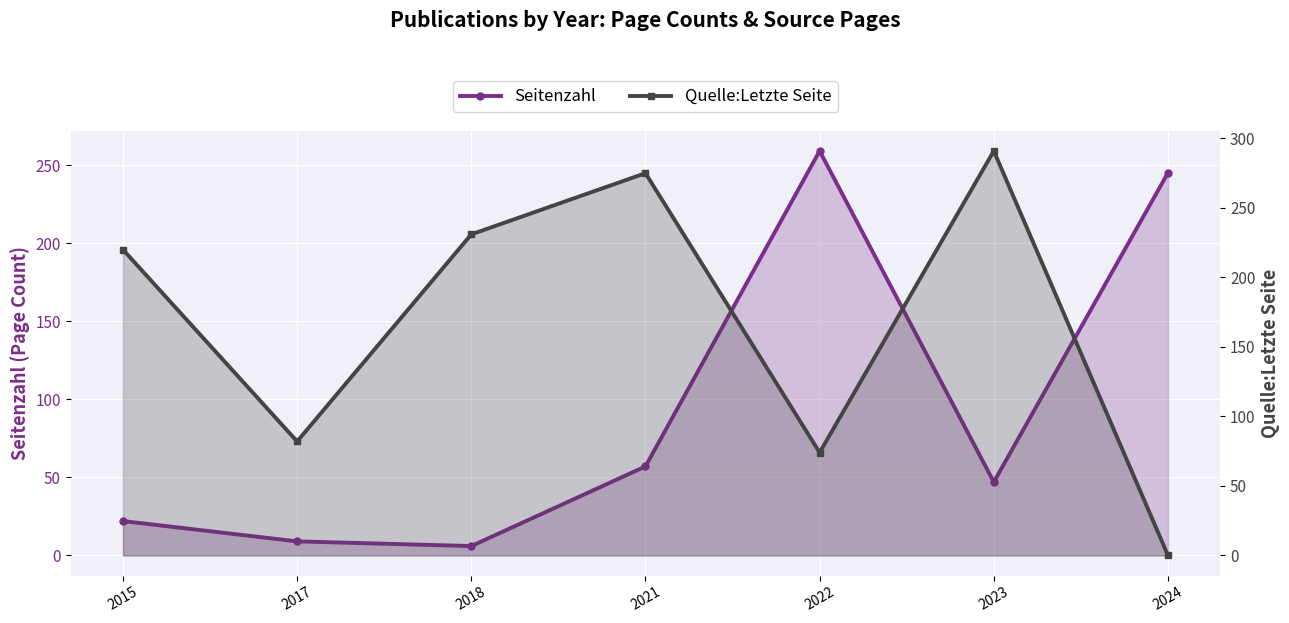

How many lines are shown in the chart?

2